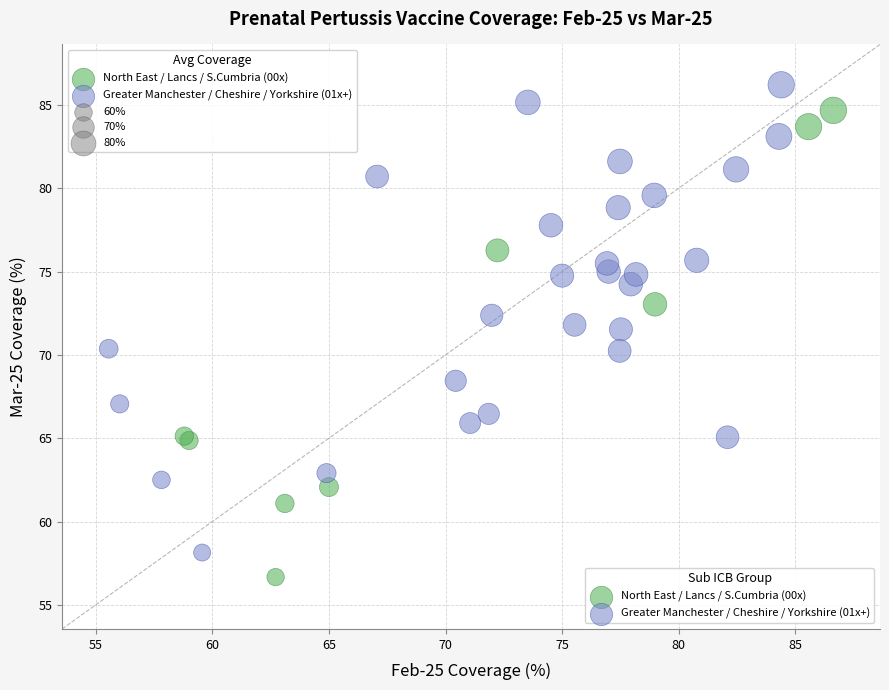

Which series reaches the maximum Y coordinate?

Greater Manchester / Cheshire / Yorkshire (01x+)